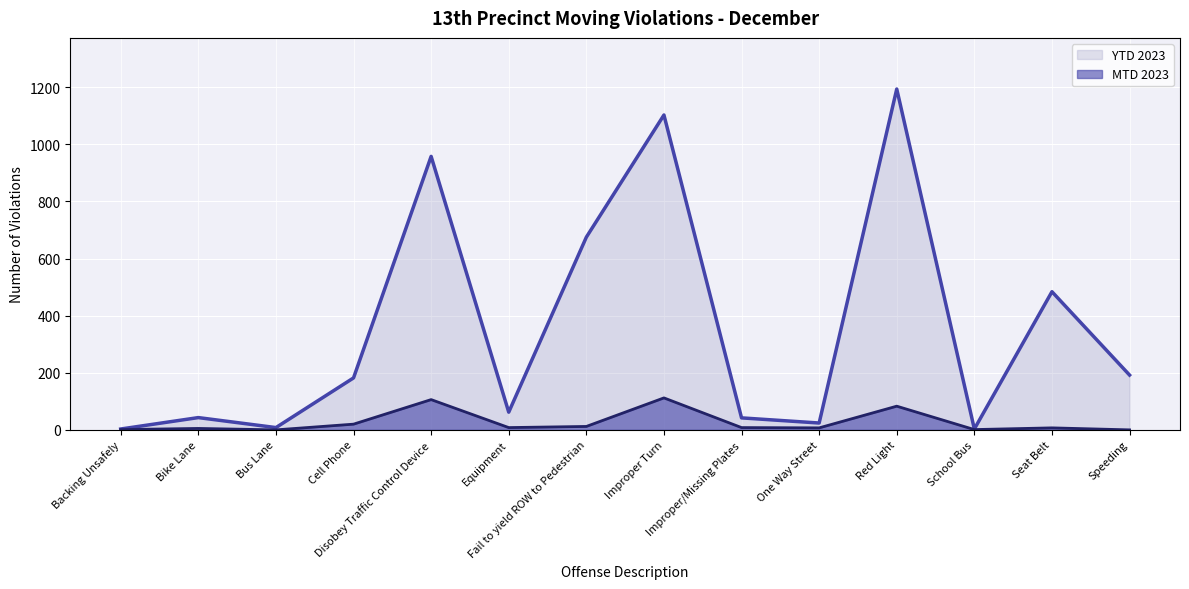

Is it true that YTD 2023 equals 861 at Seat Belt?

False